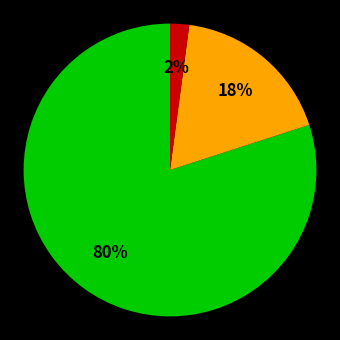

Is there any slice that represents more than half of the pie?

Yes